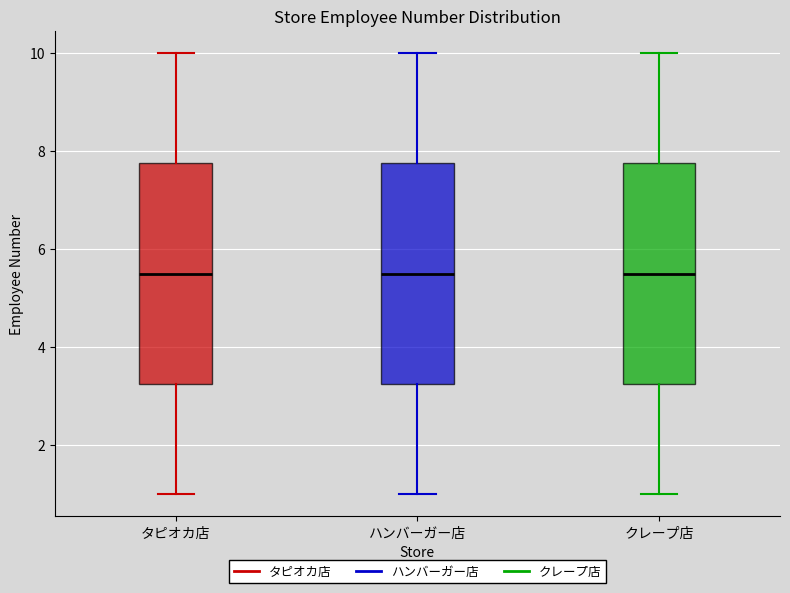

Reading left to right, read every box against the y-axis: the position of its median line, the range the box covers, and the ends of its whiskers. The values are not printed on the chart, so give them approximately, as read against the axis.

タピオカ店: median 5.6, box 3.2 to 7.8, whiskers 1.0 to 10.0
ハンバーガー店: median 5.6, box 3.2 to 7.8, whiskers 1.0 to 10.0
クレープ店: median 5.6, box 3.2 to 7.8, whiskers 1.0 to 10.0